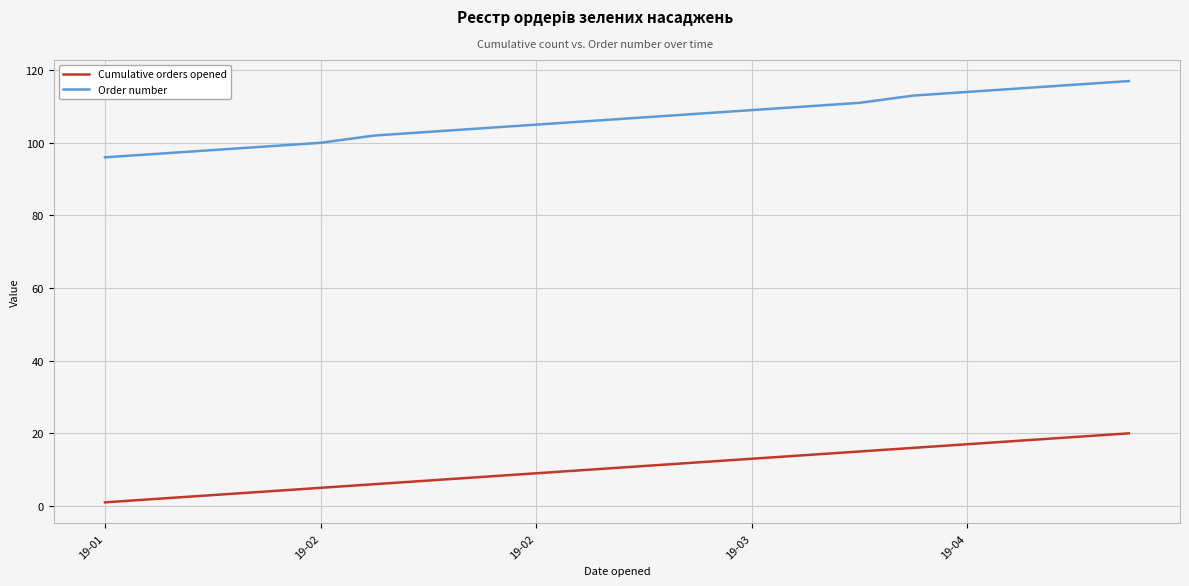

What are all the series names shown in the legend?

Cumulative orders opened, Order number